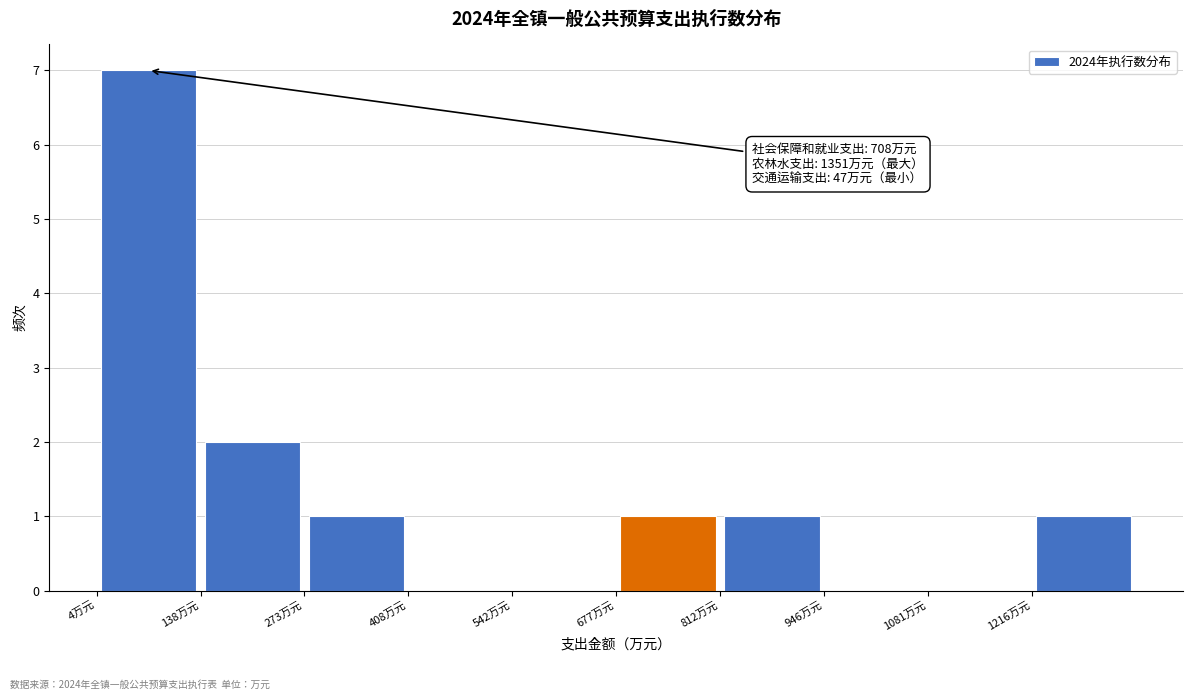

Over which range of the x-axis is the bar tallest?

0 to 140